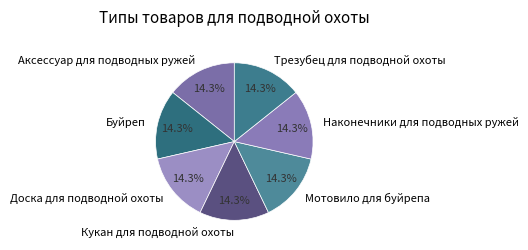

Is there a majority slice in this chart?

No